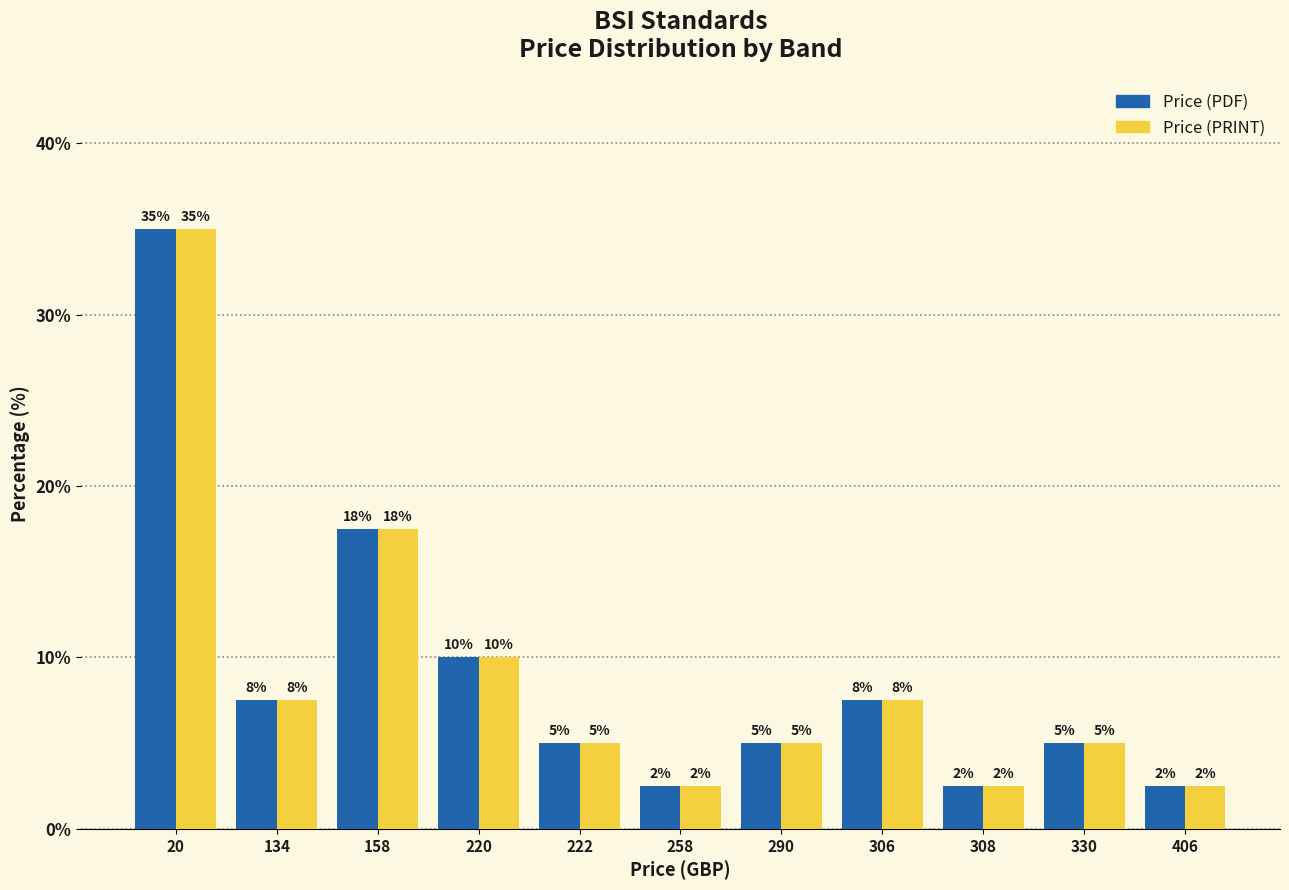

What is the approximate value of Price (PRINT) at 20?

35.0